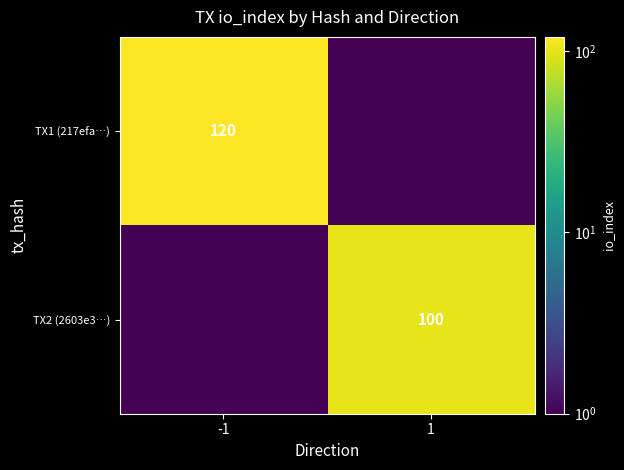

Is it true that TX1 (217efa…) equals 69.8 at -1?

False